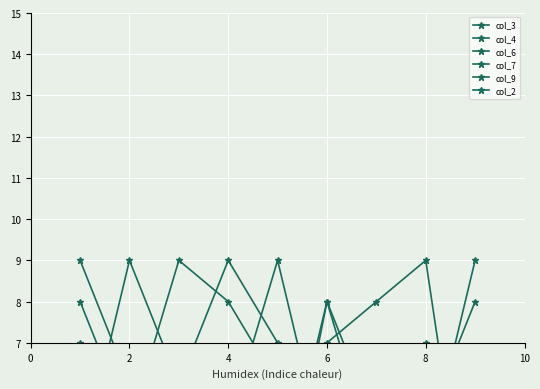

At which label does col_6 reach its minimum?

4